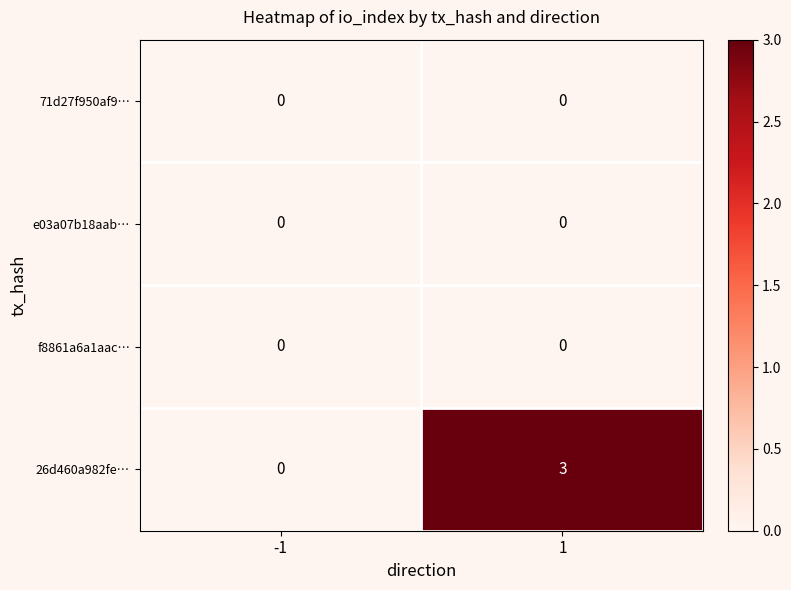

Which series has the largest total across all categories?

26d460a982fe…